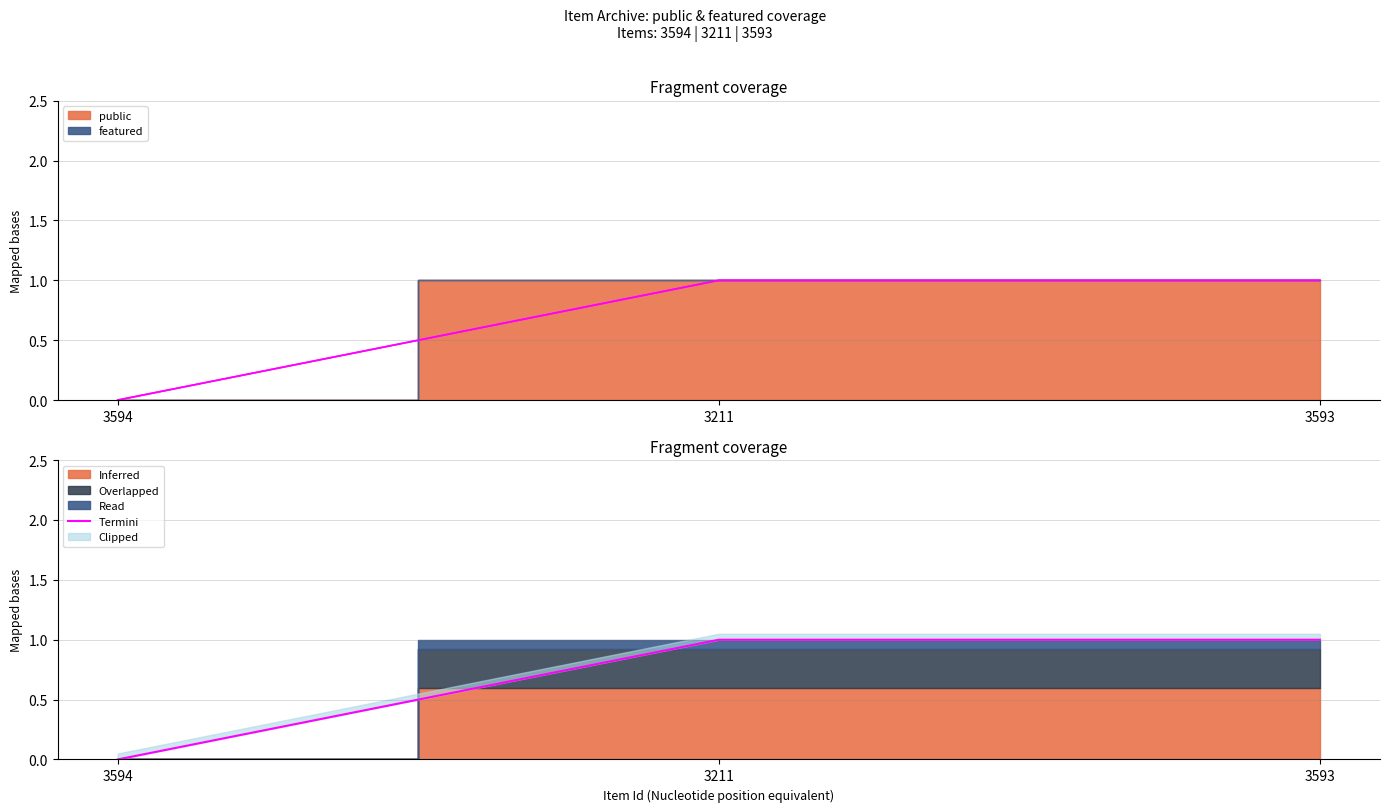

List the labels in order of value, smallest first.

3594, 3211, 3593